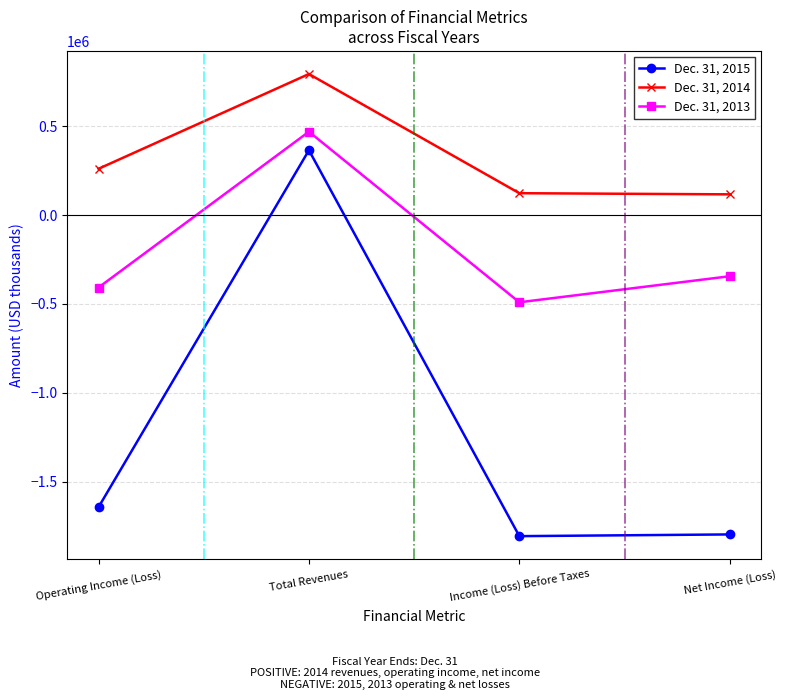

Rank the categories by Dec. 31, 2013 value from lowest to highest.

Income (Loss) Before Taxes, Operating Income (Loss), Net Income (Loss), Total Revenues